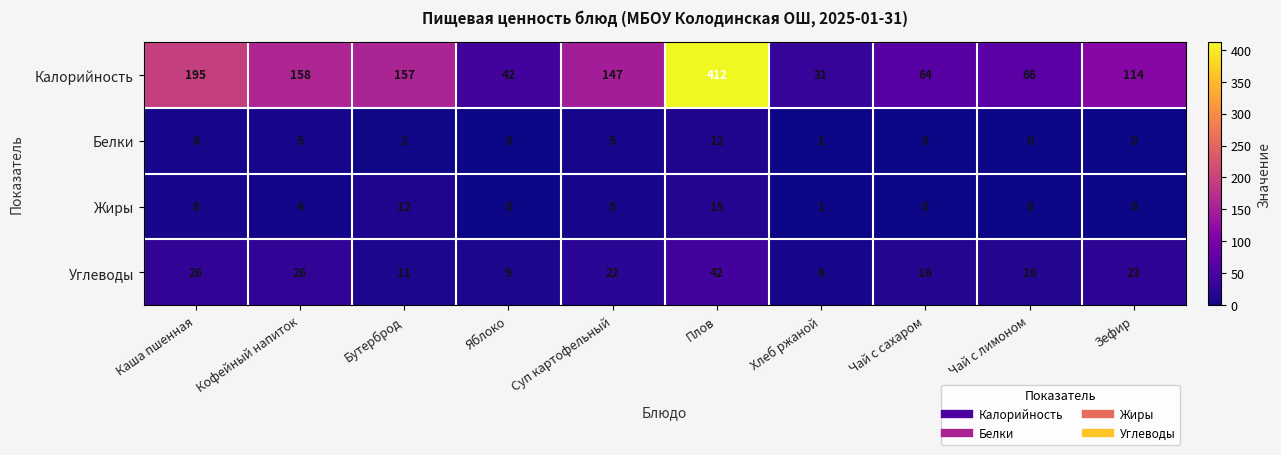

What is the difference between the highest and lowest values at Суп картофельный?

142